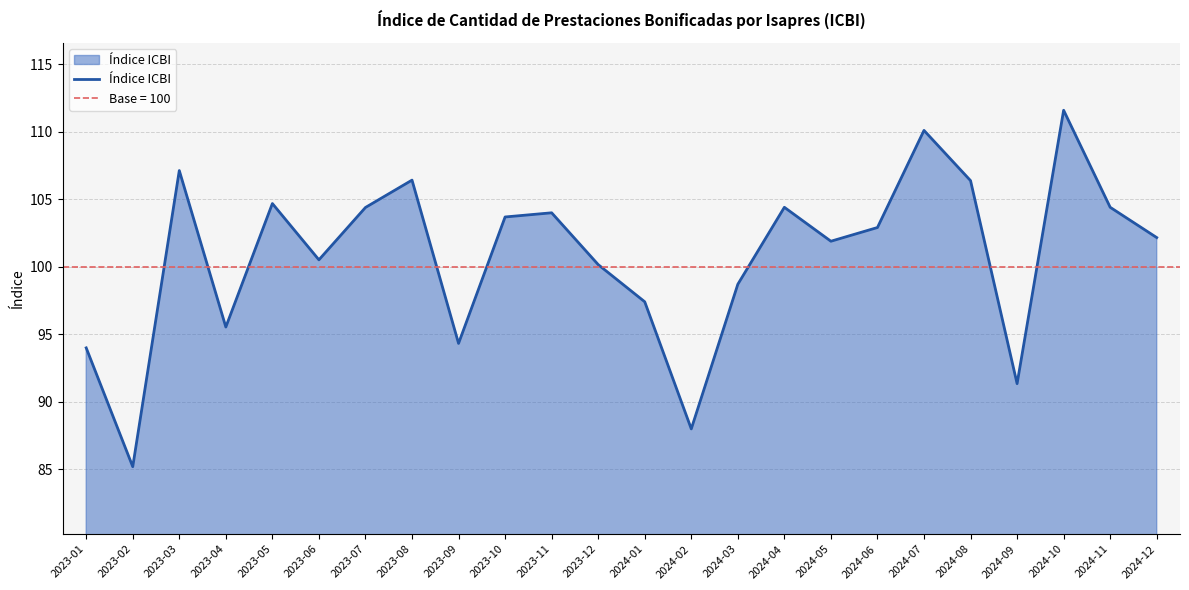

What is the label of the 24th point from the left?

2024-12